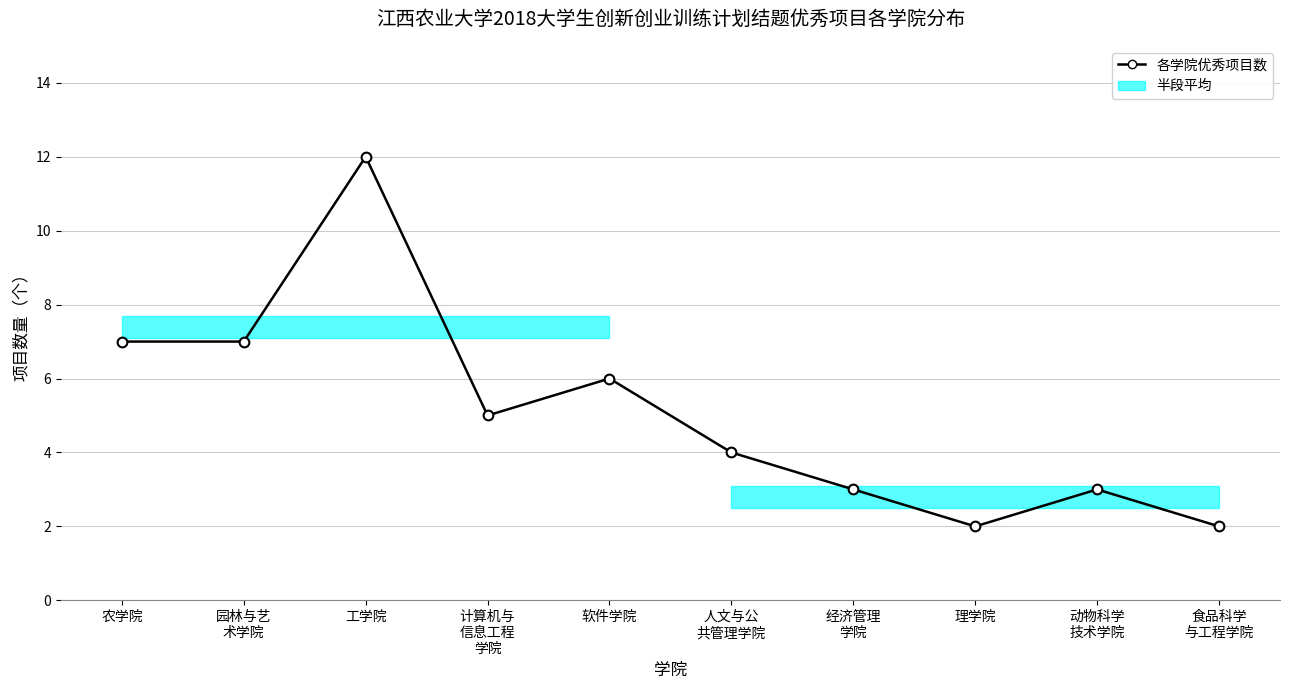

What is the change in value from 园林与艺
术学院 to 软件学院?

-1